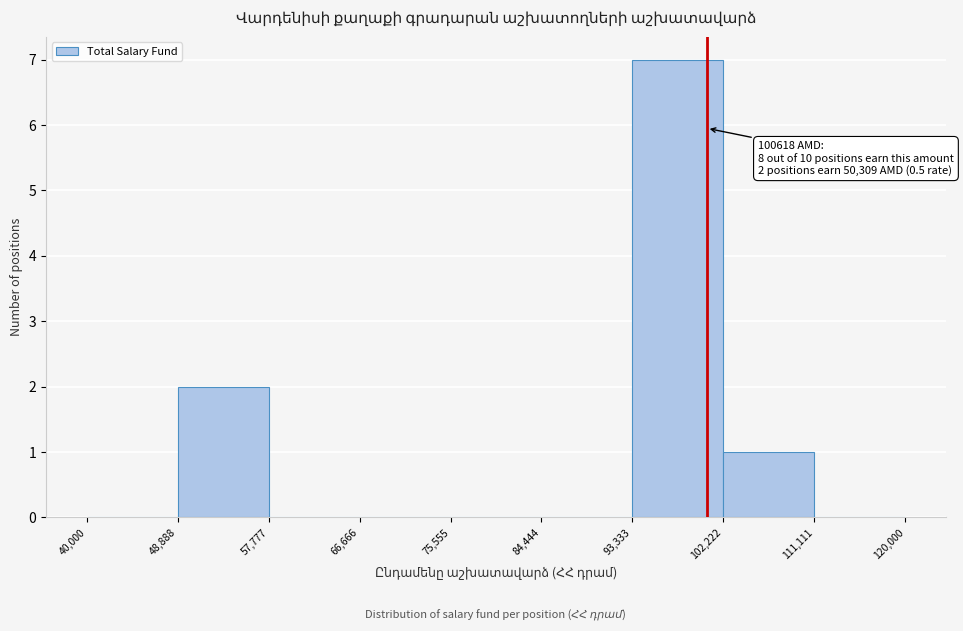

Which range on the x-axis has the tallest bar?

93,333 to 102,222